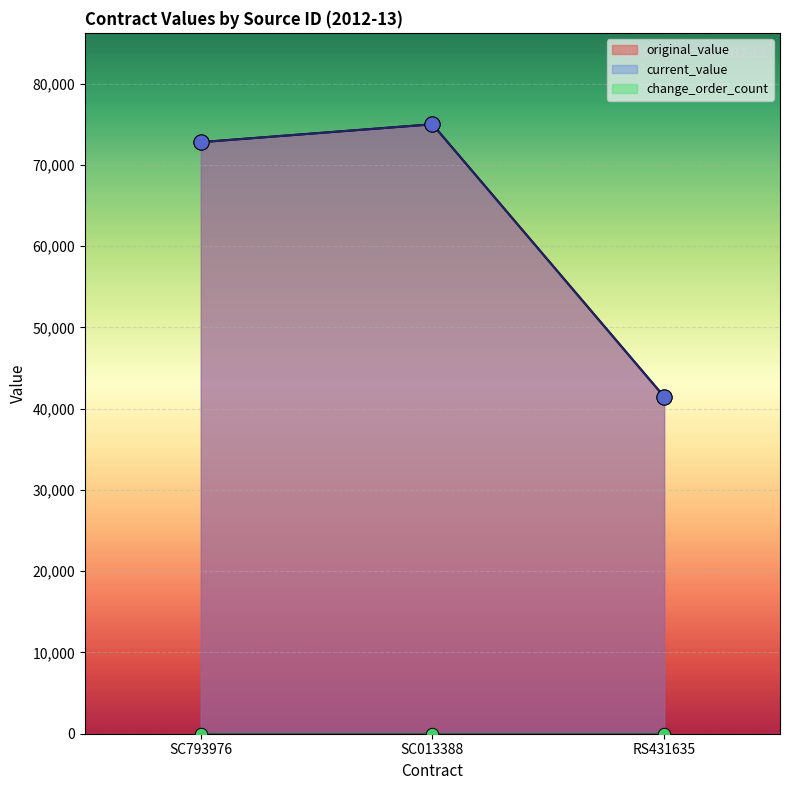

At how many categories does at least one series exceed 56931?

2